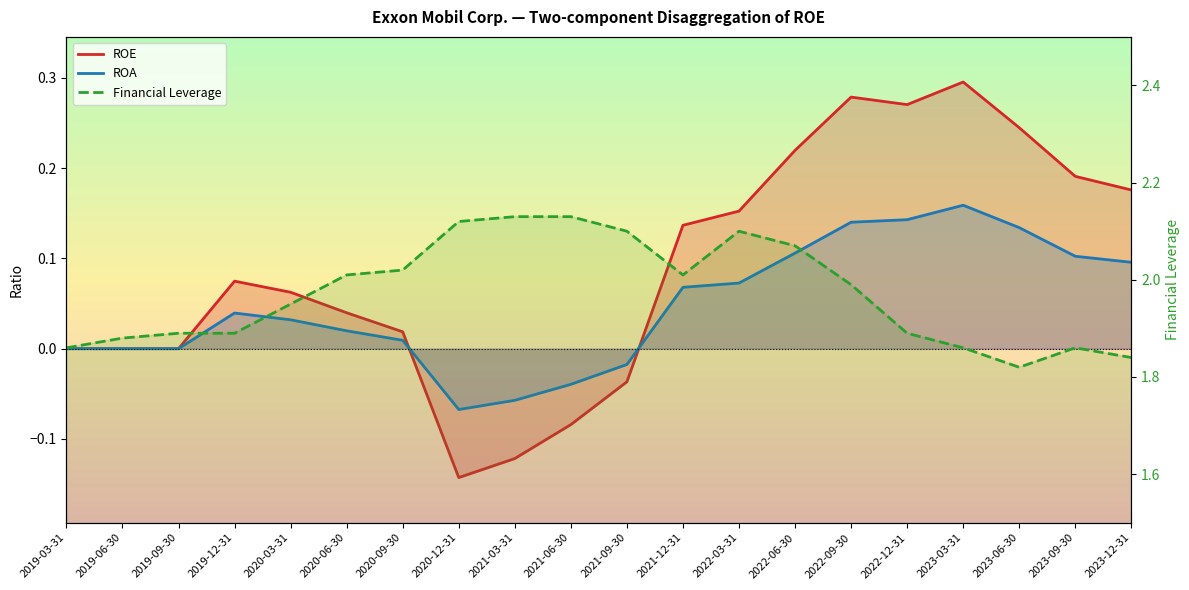

Which has a higher value, 2023-12-31 or 2020-09-30?

2023-12-31